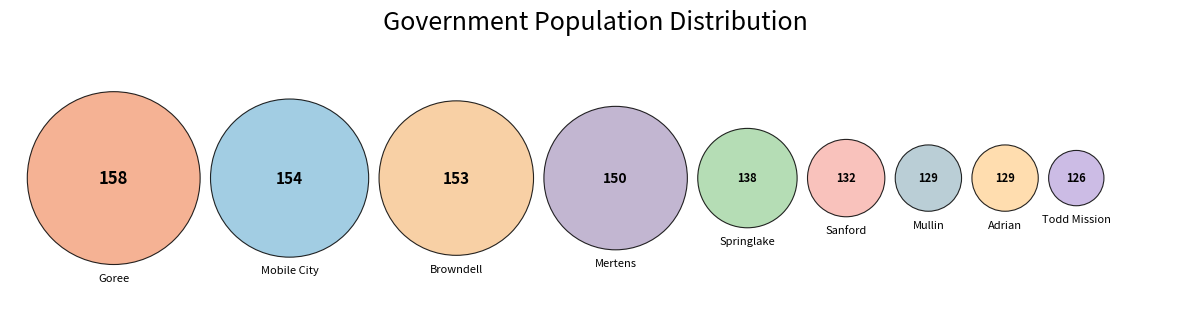

Rank the categories by value from highest to lowest.

Goree, Mobile City, Browndell, Mertens, Springlake, Sanford, Mullin, Adrian, Todd Mission